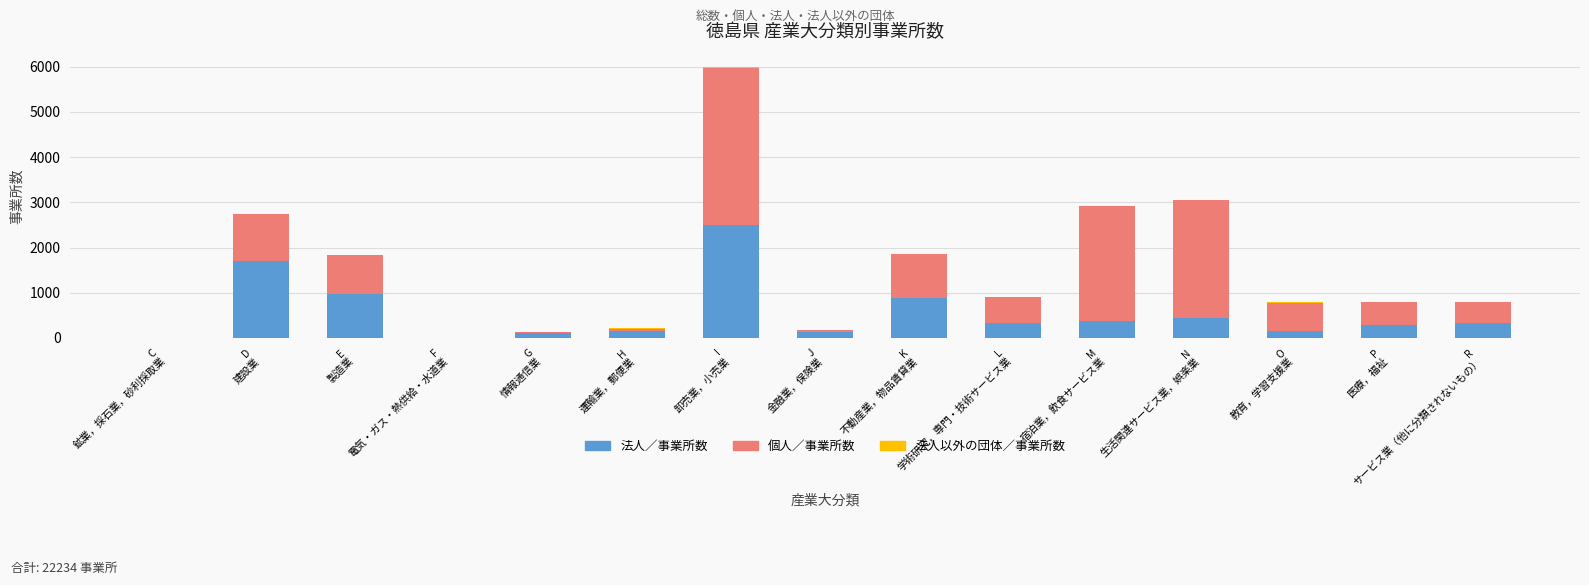

Are the bars horizontal?

No